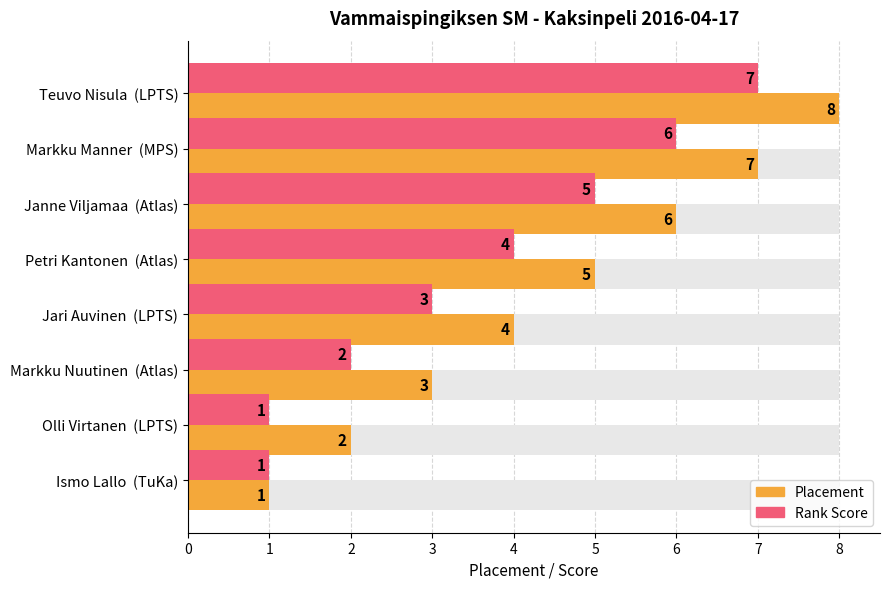

The Placement series shows 7 at Petri Kantonen (Atlas). True or false?

False